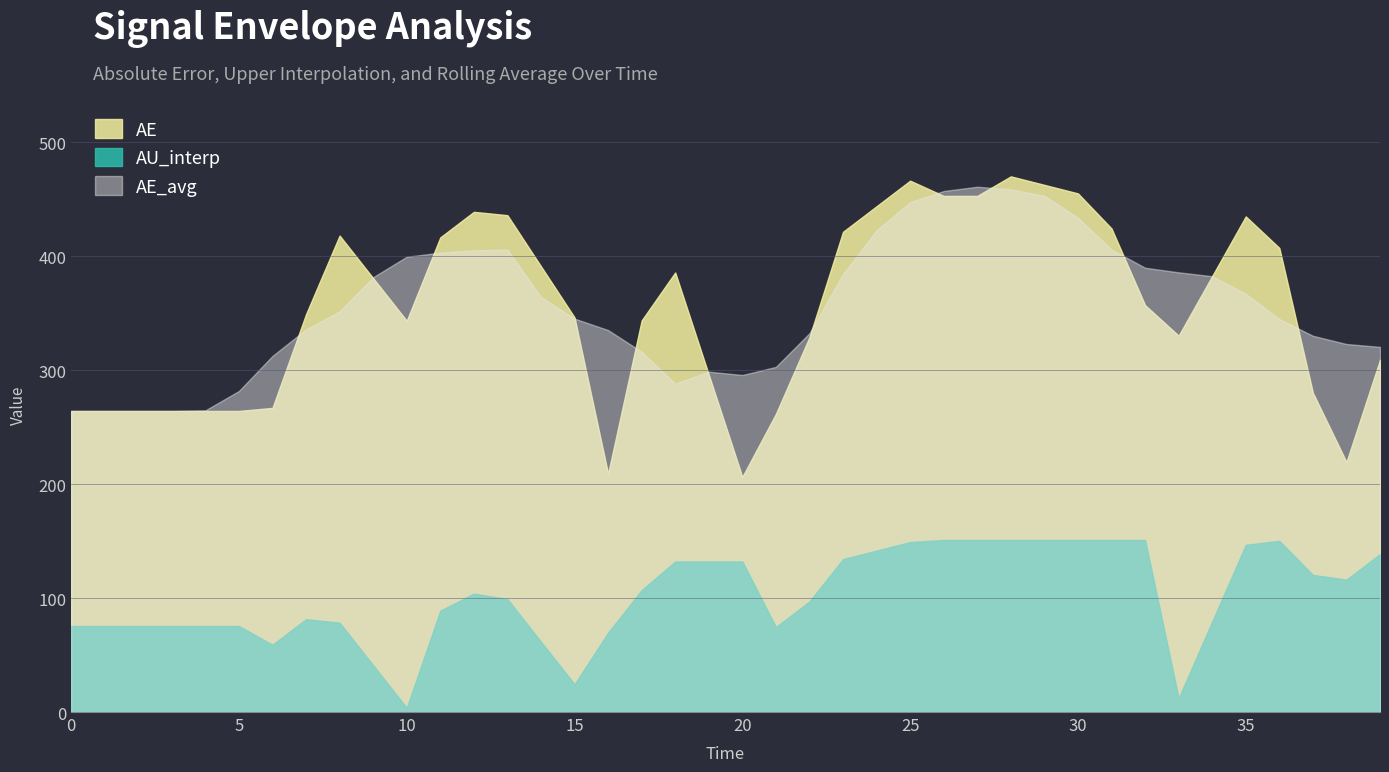

How many data points in AE are above 356?

20